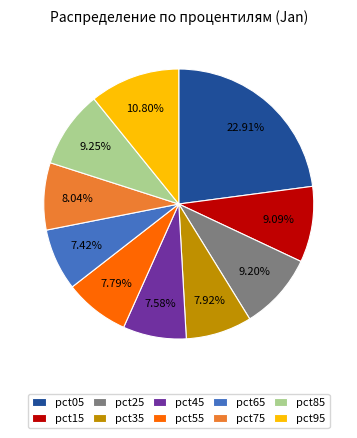

Between pct05 and pct75, which is larger?

pct05